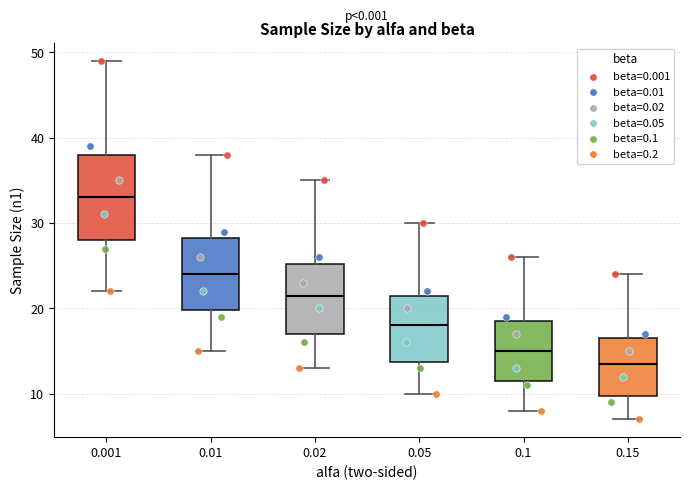

Where is the lower edge of the box at x = 0.05 on the y-axis? The values are not printed on the chart, so give them approximately, as read against the axis.

14